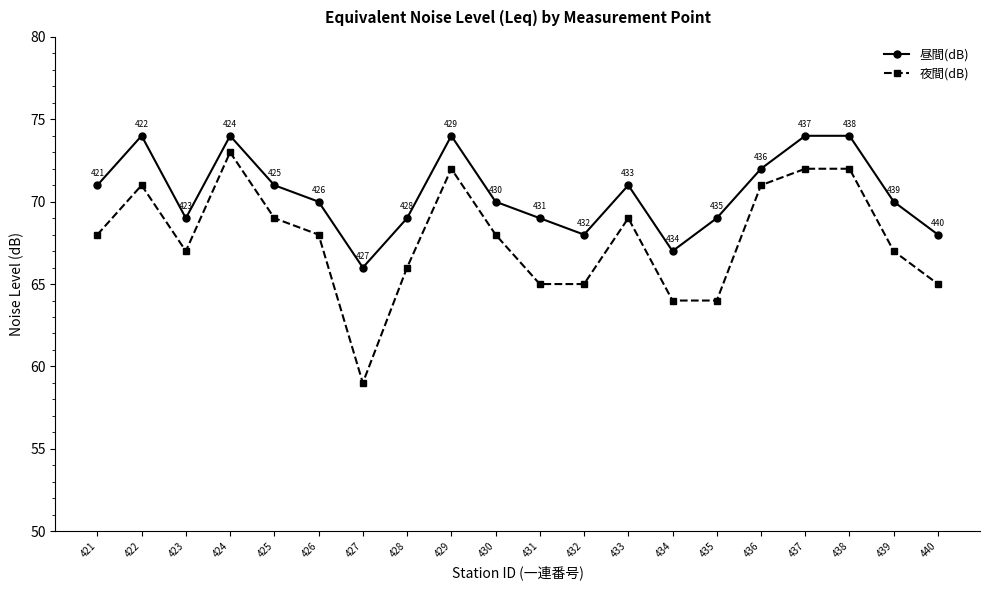

How many data points in 昼間(dB) are less than 70?

8